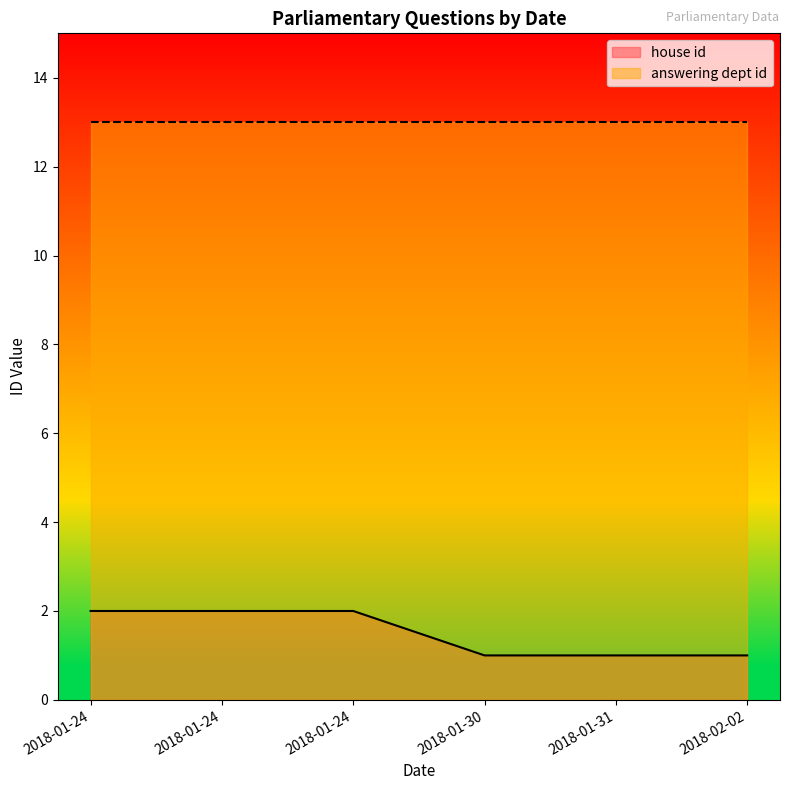

Rank the categories by value from highest to lowest.

2018-01-24, 2018-01-24, 2018-01-24, 2018-01-30, 2018-01-31, 2018-02-02